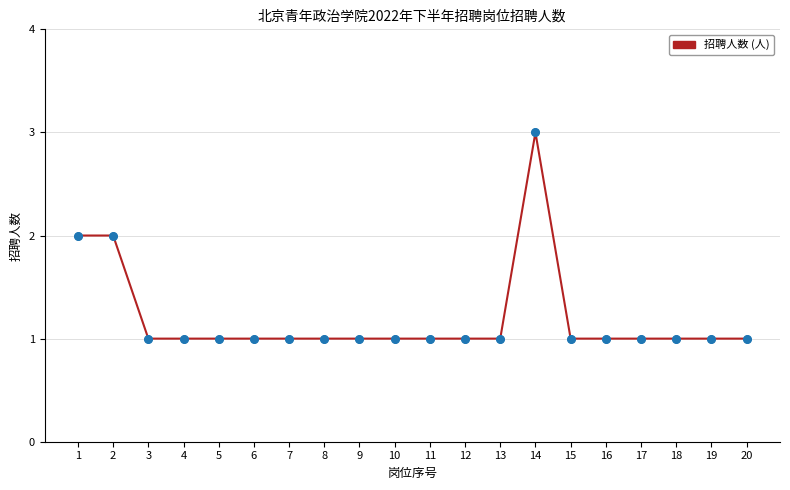

Approximately how many times larger is the value at 13 compared to 15?

1.0